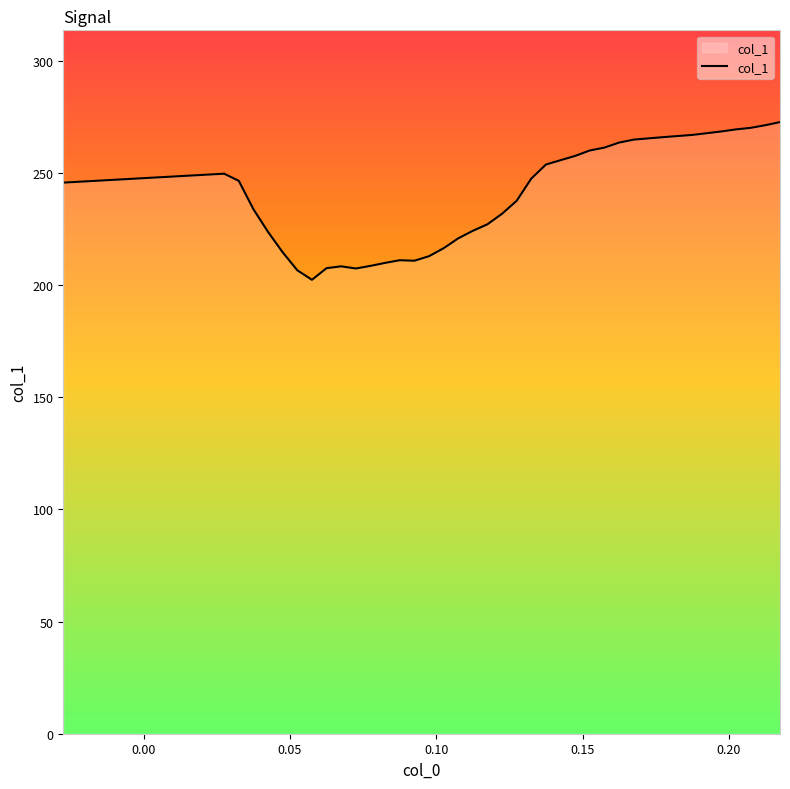

What is the average value?

240.2